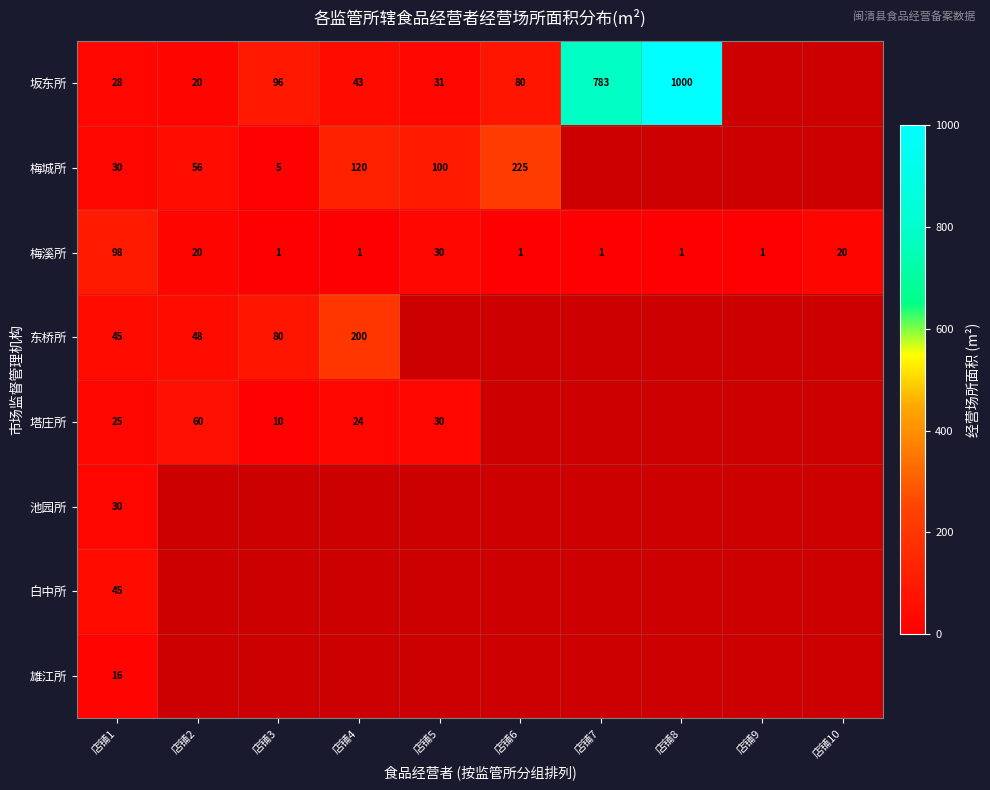

At which label does 梅溪所 reach its peak?

店铺1